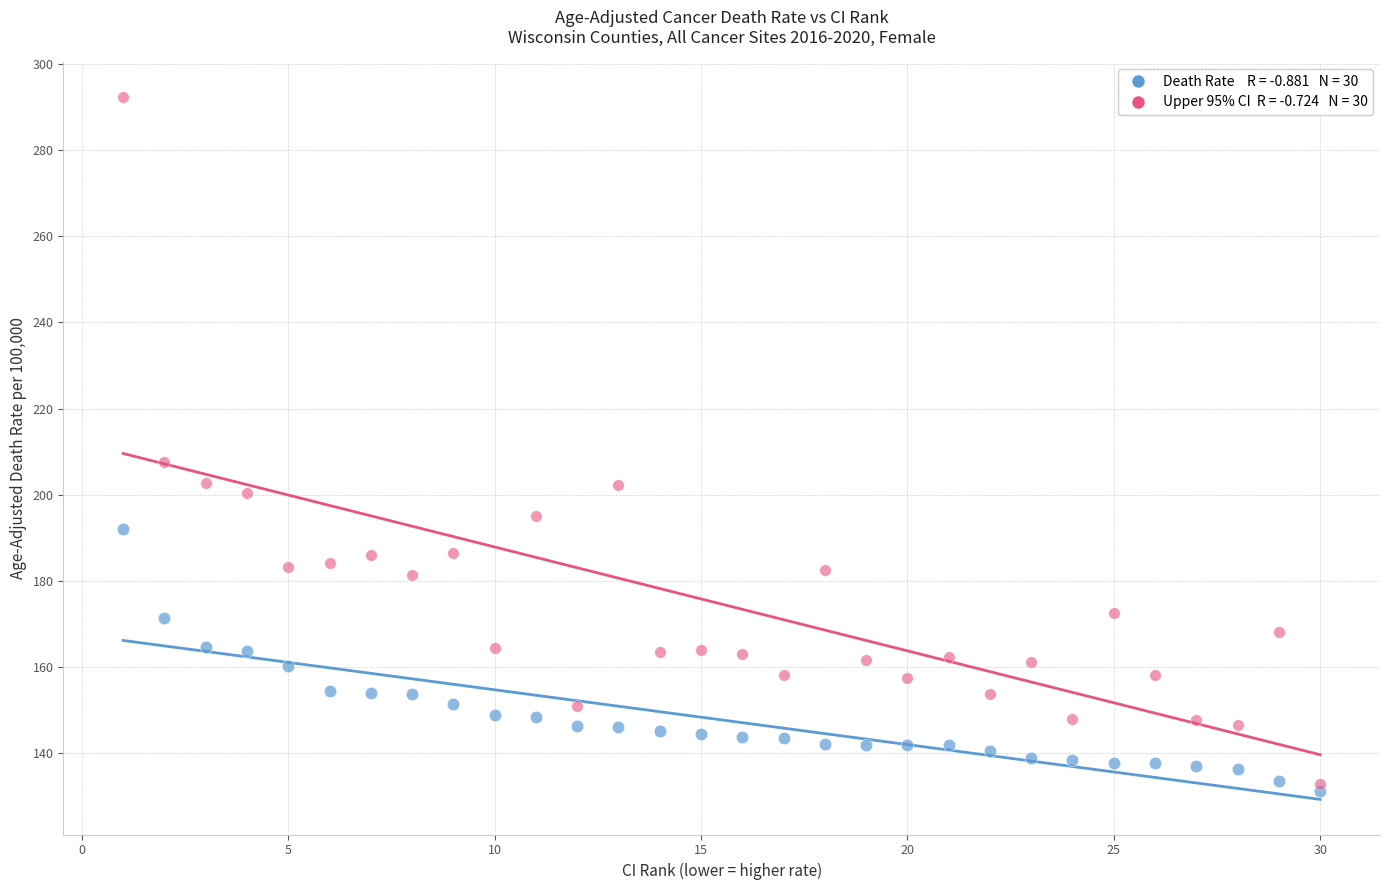

Across all series, what Y value is closest to 211?

207.7